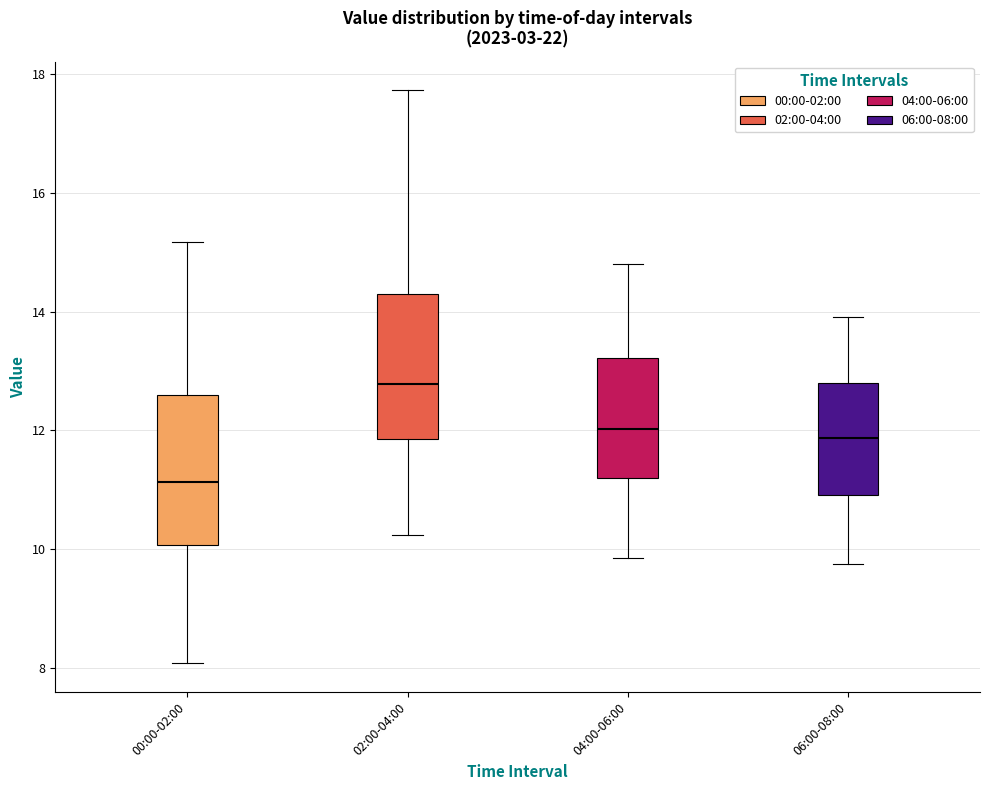

Reading left to right, transcribe this box plot: for each box, give where its median line is, the range the box spans, and where its two whiskers end, as read against the y-axis. The values are not printed on the chart, so give them approximately, as read against the axis.

00:00-02:00: median 11.2, box 10.0 to 12.6, whiskers 8.0 to 15.2
02:00-04:00: median 12.8, box 11.8 to 14.2, whiskers 10.2 to 17.8
04:00-06:00: median 12.0, box 11.2 to 13.2, whiskers 9.8 to 14.8
06:00-08:00: median 11.8, box 11.0 to 12.8, whiskers 9.8 to 14.0